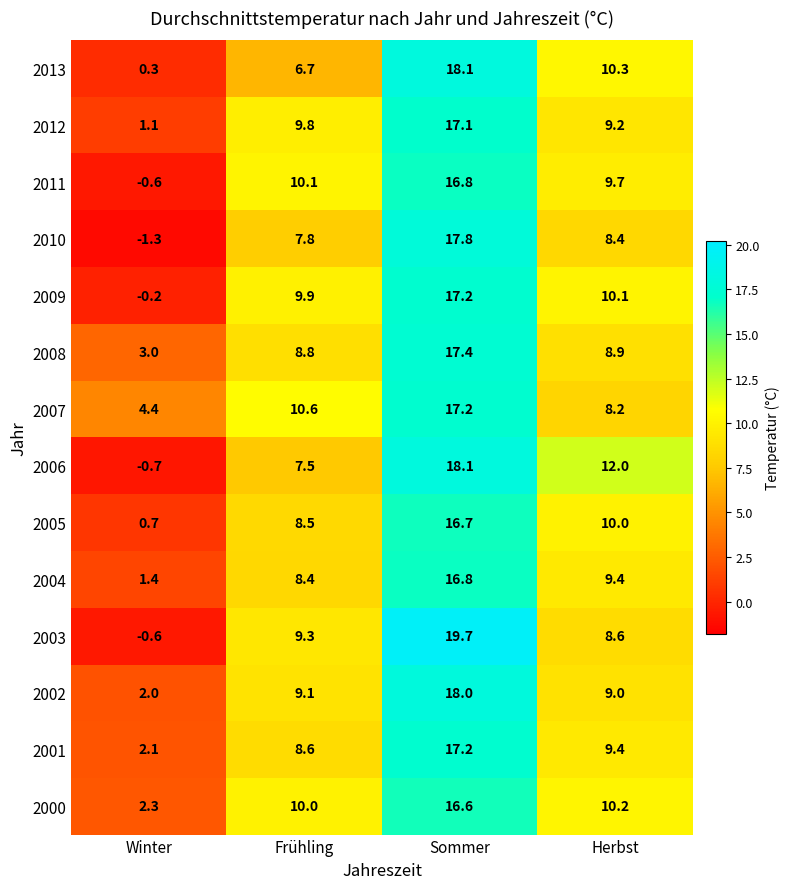

At which category is the sum across all series the highest?

Sommer